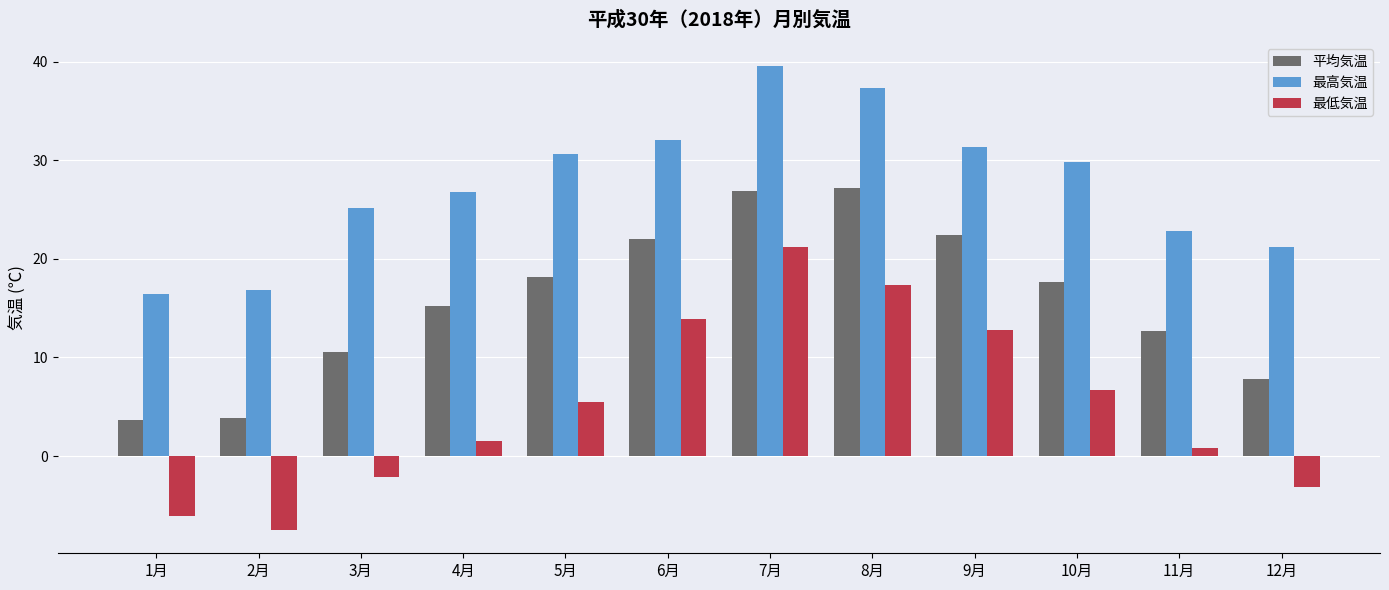

What is the value of the 平均気温 bar at the 5th from the left?

18.2